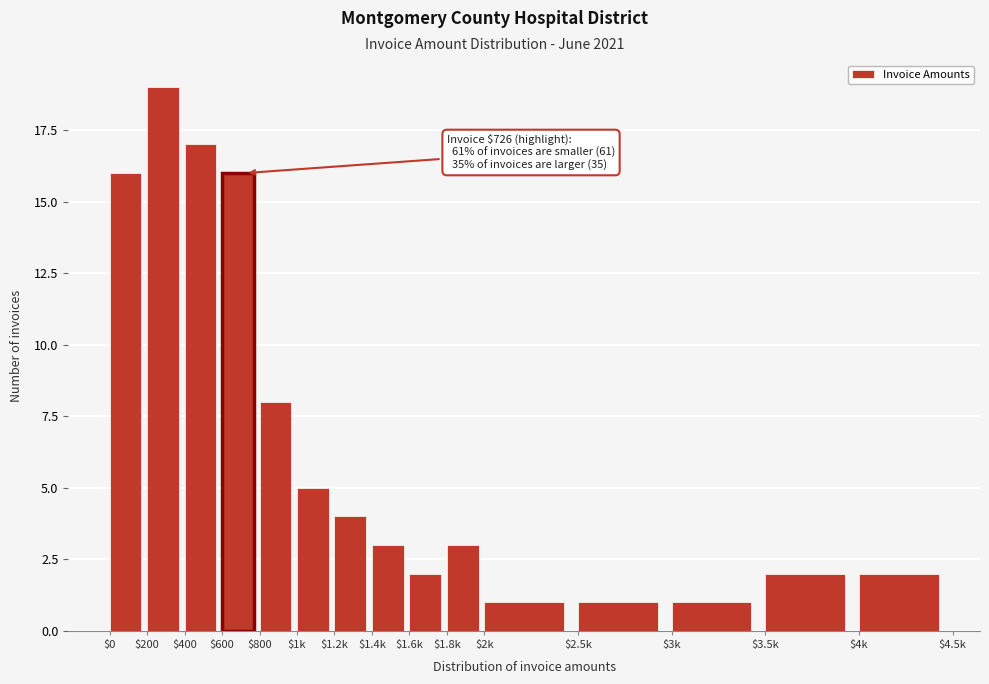

Reading left to right, transcribe all the data shown in this chart.

16	19	17	16	8	5	4	3	2	3	1	1	1	2	2